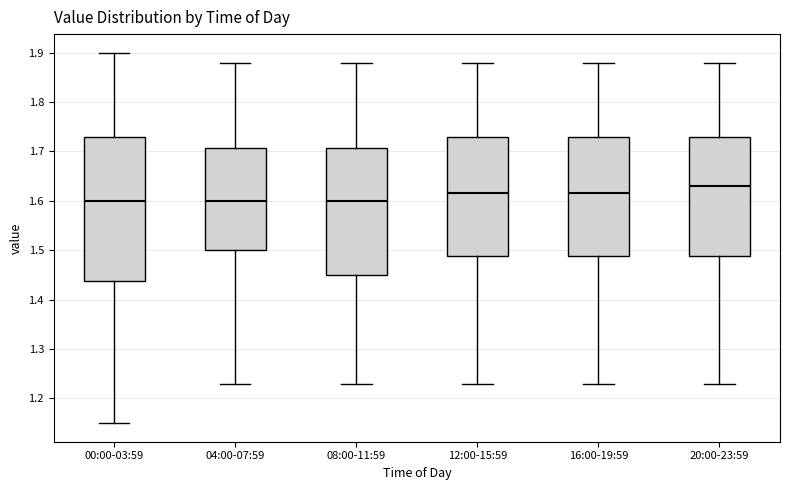

Where does the lower whisker of the box for 20:00-23:59 end on the y-axis? The values are not printed on the chart, so give them approximately, as read against the axis.

1.23